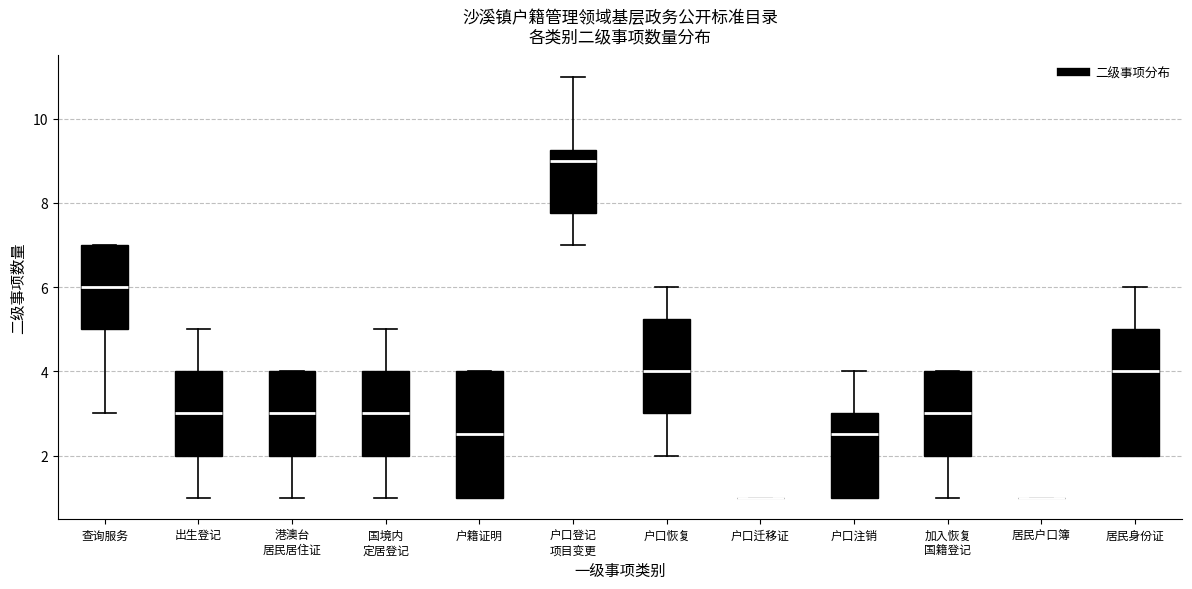

Reading left to right, transcribe this box plot: for each box, give where its median line is, the range the box spans, and where its two whiskers end, as read against the y-axis. The values are not printed on the chart, so give them approximately, as read against the axis.

查询服务: median 6.0, box 5.0 to 7.0, whiskers 3.0 to 7.0
出生登记: median 3.0, box 2.0 to 4.0, whiskers 1.0 to 5.0
港澳台 居民居住证: median 3.0, box 2.0 to 4.0, whiskers 1.0 to 4.0
国境内 定居登记: median 3.0, box 2.0 to 4.0, whiskers 1.0 to 5.0
户籍证明: median 2.6, box 1.0 to 4.0, whiskers 1.0 to 4.0
户口登记 项目变更: median 9.0, box 7.8 to 9.2, whiskers 7.0 to 11.0
户口恢复: median 4.0, box 3.0 to 5.2, whiskers 2.0 to 6.0
户口迁移证: box collapsed to a line at 1.0, whiskers 1.0 to 1.0
户口注销: median 2.6, box 1.0 to 3.0, whiskers 1.0 to 4.0
加入恢复 国籍登记: median 3.0, box 2.0 to 4.0, whiskers 1.0 to 4.0
居民户口簿: box collapsed to a line at 1.0, whiskers 1.0 to 1.0
居民身份证: median 4.0, box 2.0 to 5.0, whiskers 2.0 to 6.0